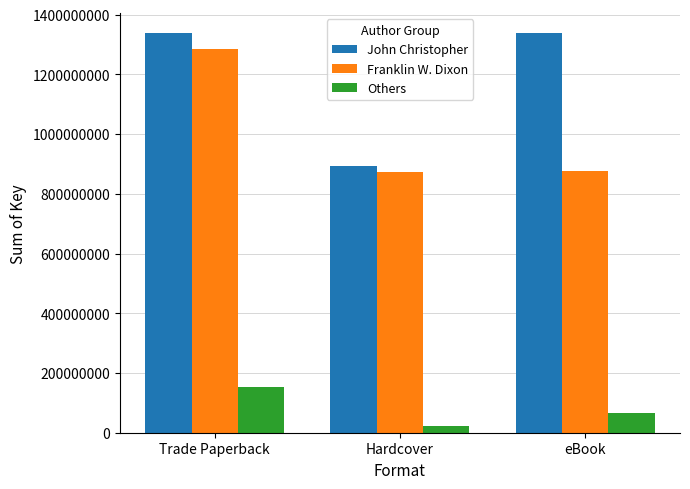

Does the chart contain any negative values?

No